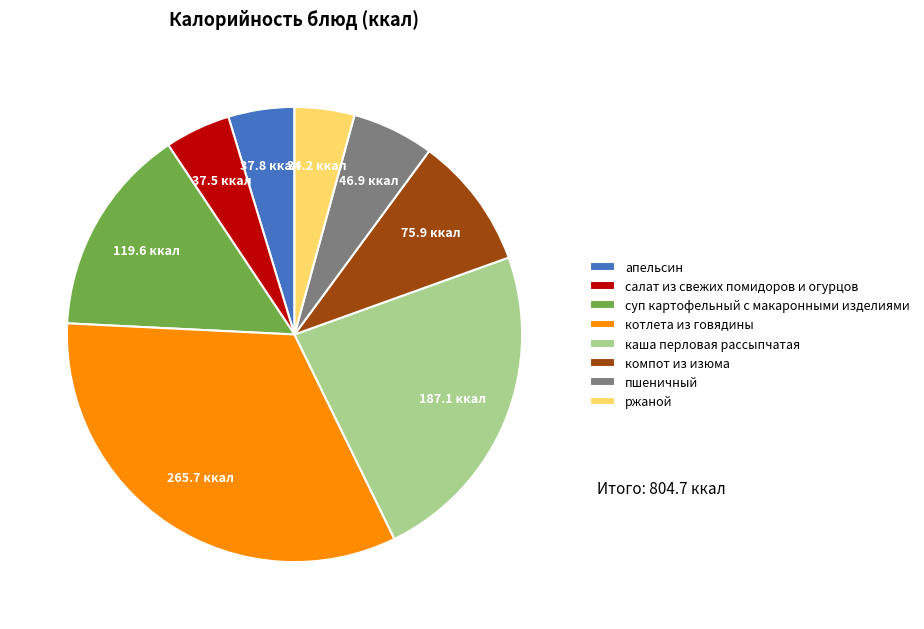

Is the sum of каша перловая рассыпчатая and пшеничный greater than half?

No